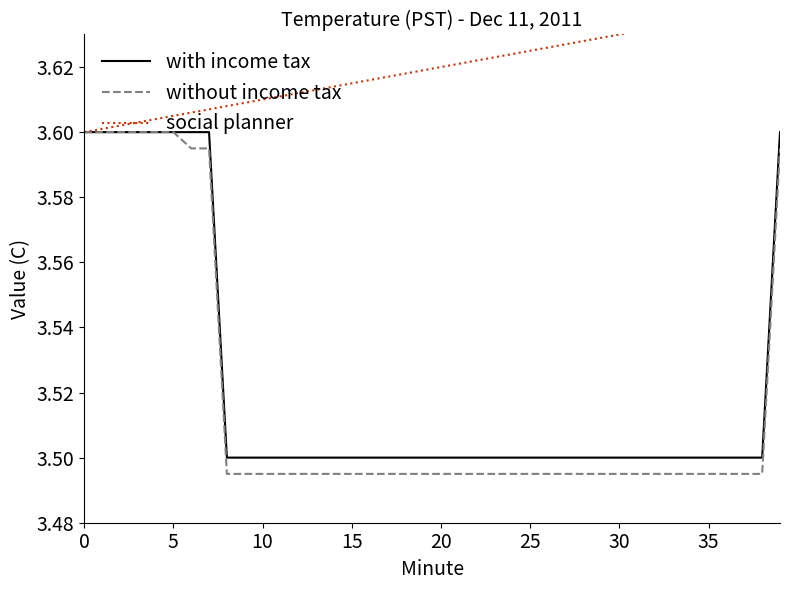

What is the lowest value of the social planner series?

3.6